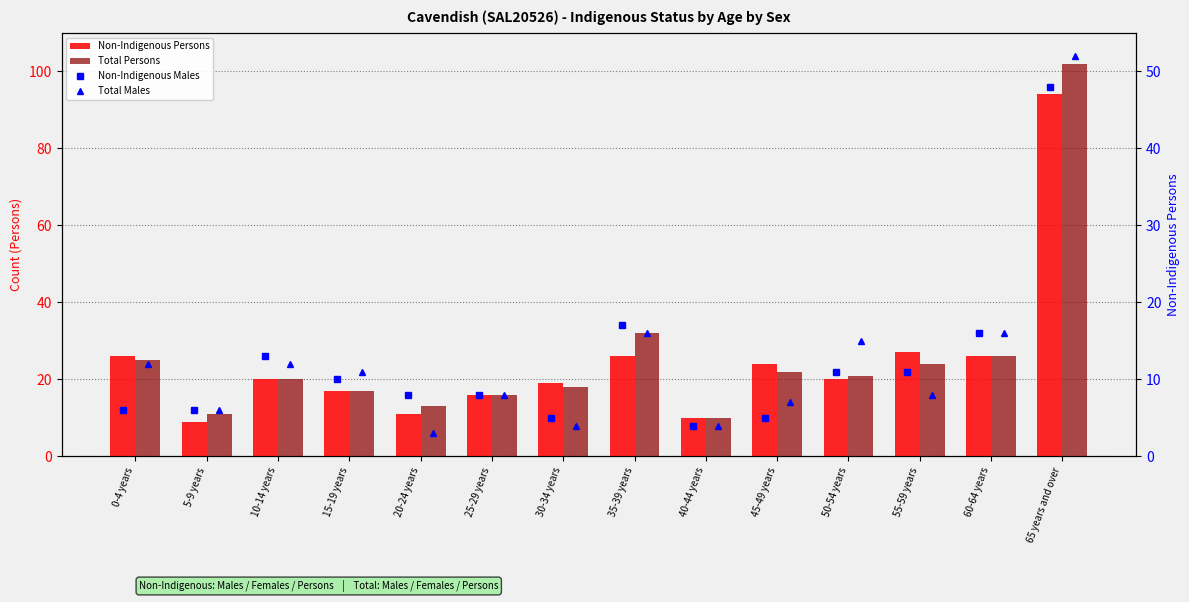

At which category is the sum across all series the highest?

65 years and over